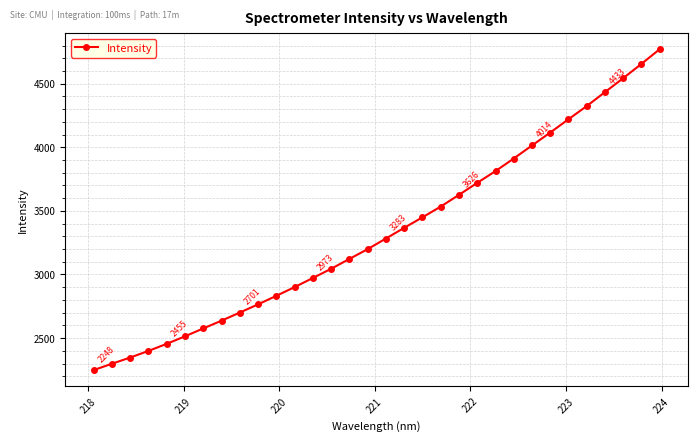

True or false: there are more than 2 points higher than both neighbors.

False